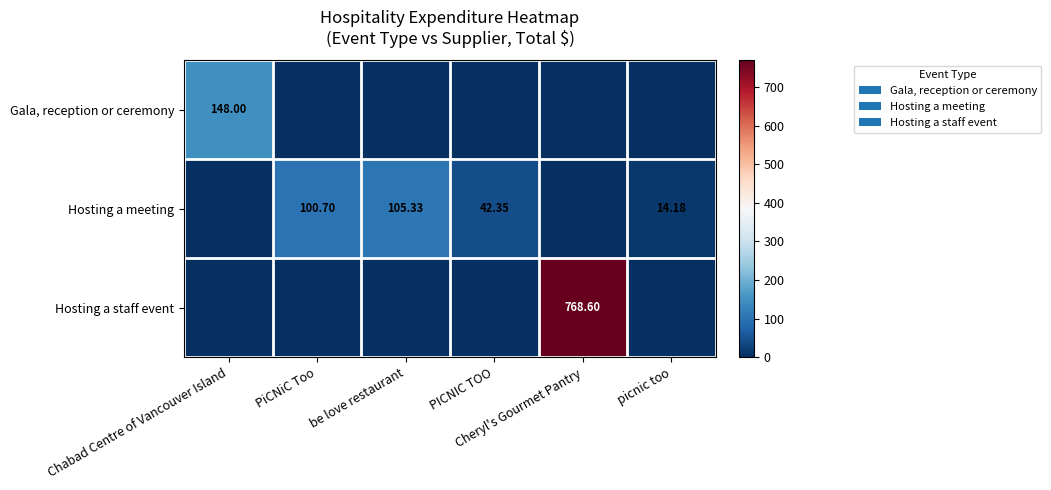

What is the total value across all series at Chabad Centre of Vancouver Island?

148.0